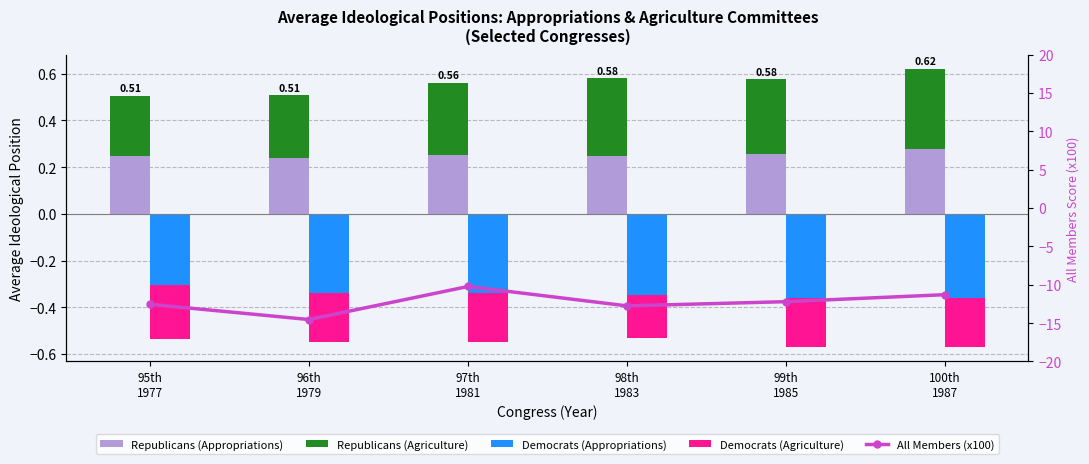

What is the value of the Democrats (Appropriations) bar at the 5th from the left?

-0.4